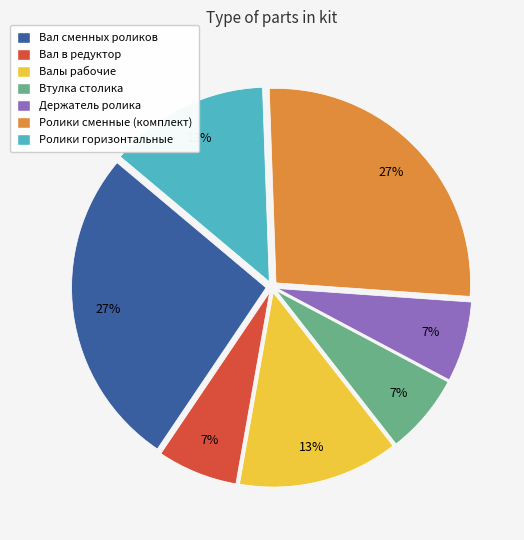

To the nearest percent, what is the average slice percentage?

14%